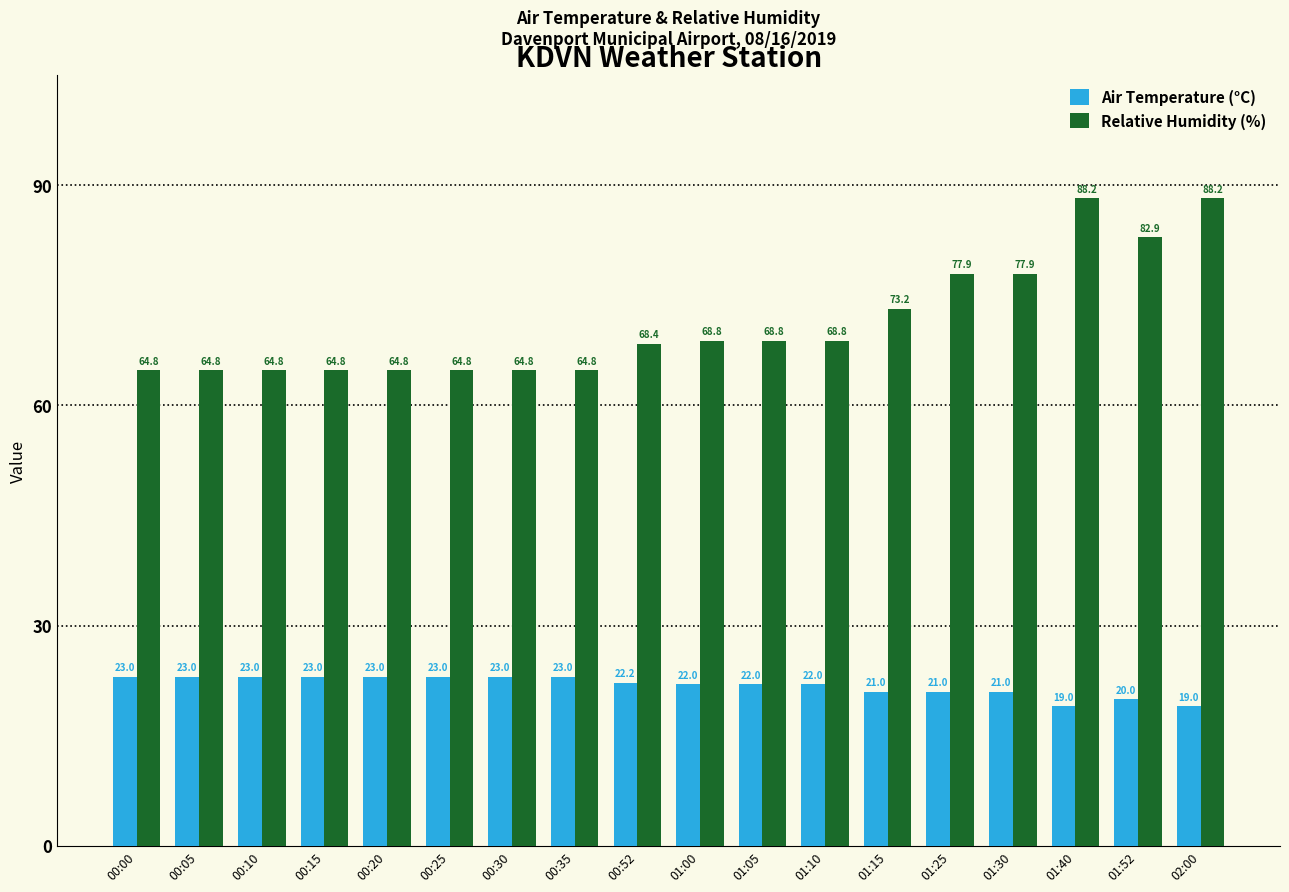

How many Air Temperature (°C) values are between 21 and 23?

15